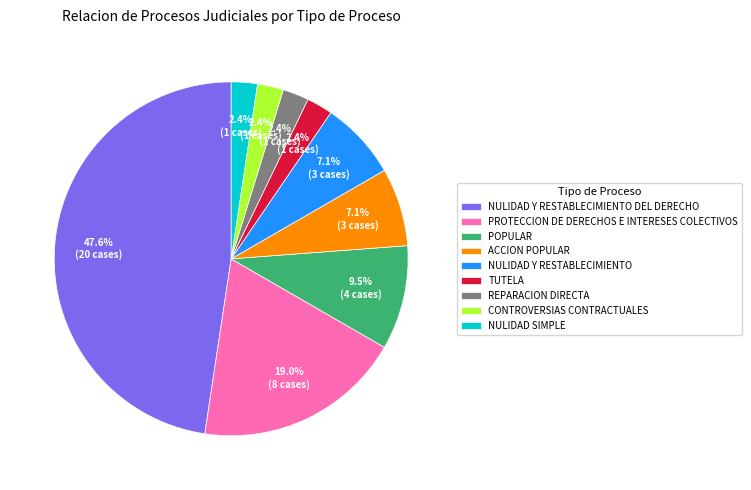

Which has a higher value, TUTELA or POPULAR?

POPULAR